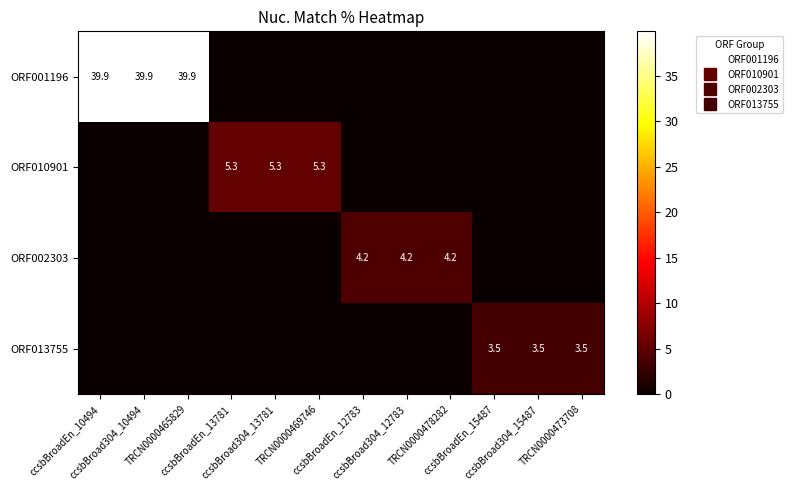

What is the difference between the maximum and minimum values in the ORF010901 series?

5.3